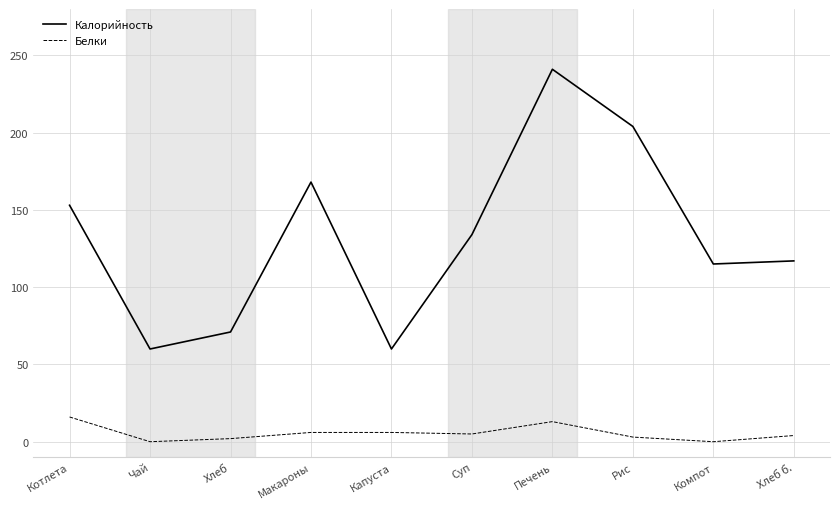

Which series has the widest spread of values?

Калорийность